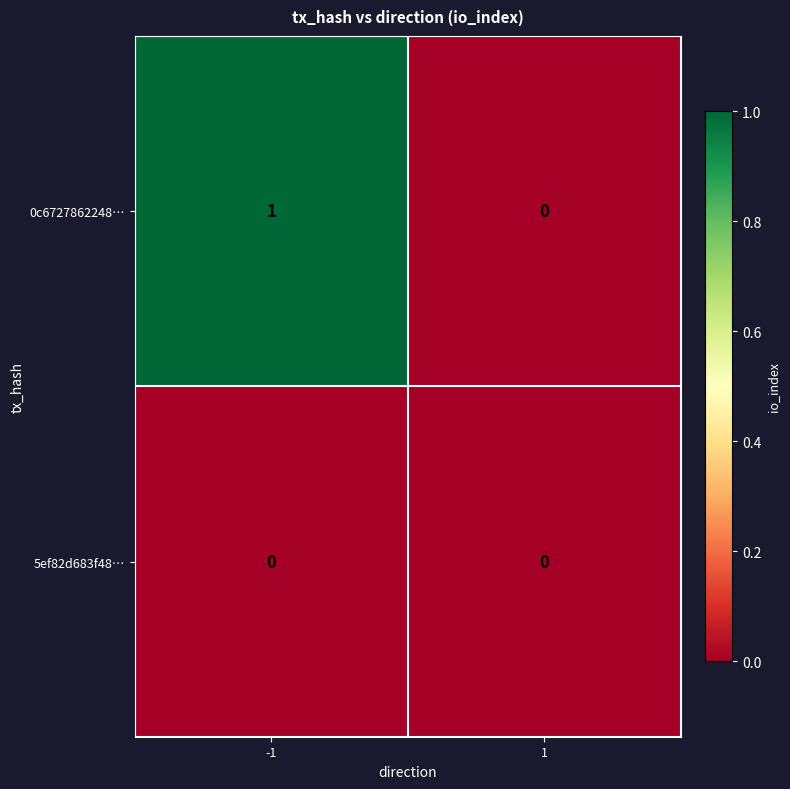

List the series in order of their overall mean, highest first.

0c6727862248…, 5ef82d683f48…